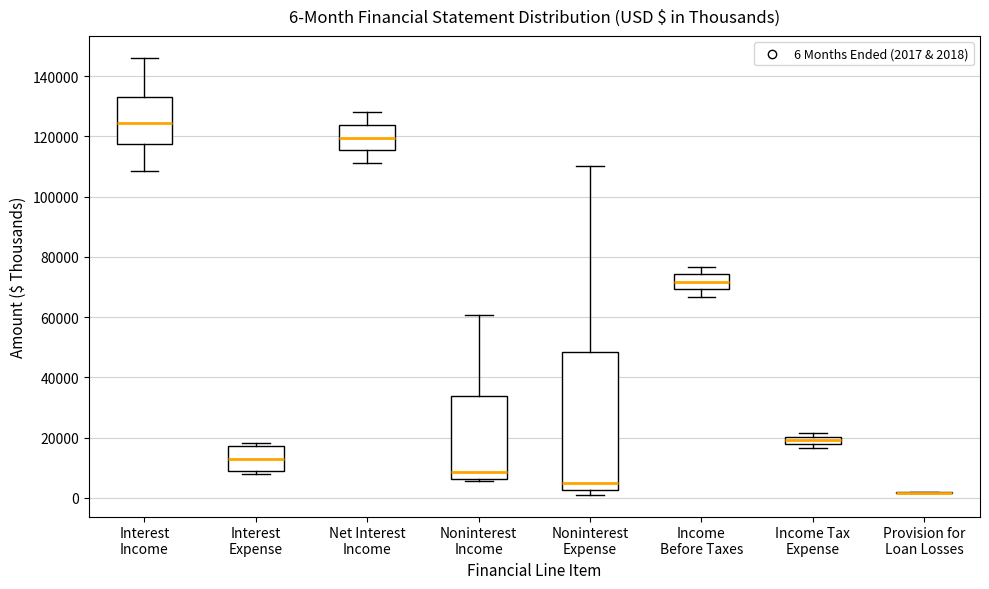

Comparing the boxes themselves (not the whiskers), which one is the tallest?

Noninterest Expense